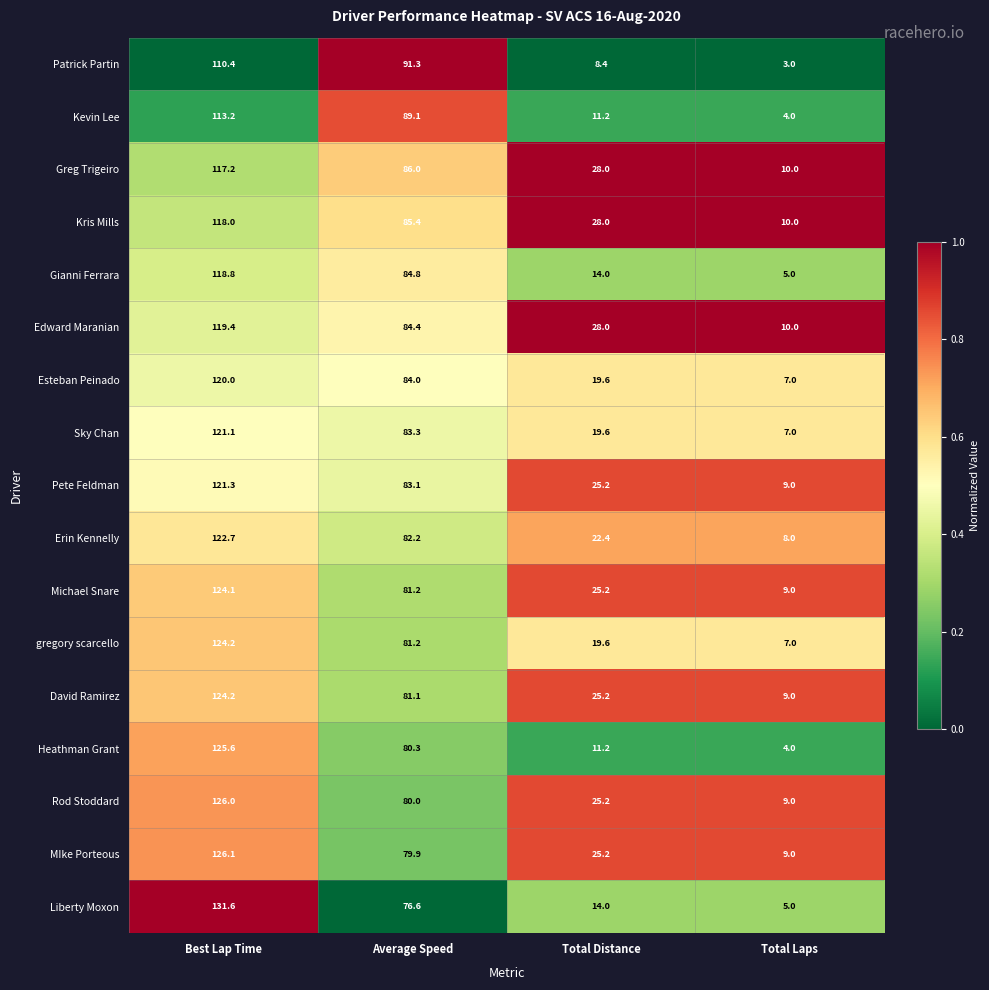

At which label is Rod Stoddard closest to 67?

Average Speed